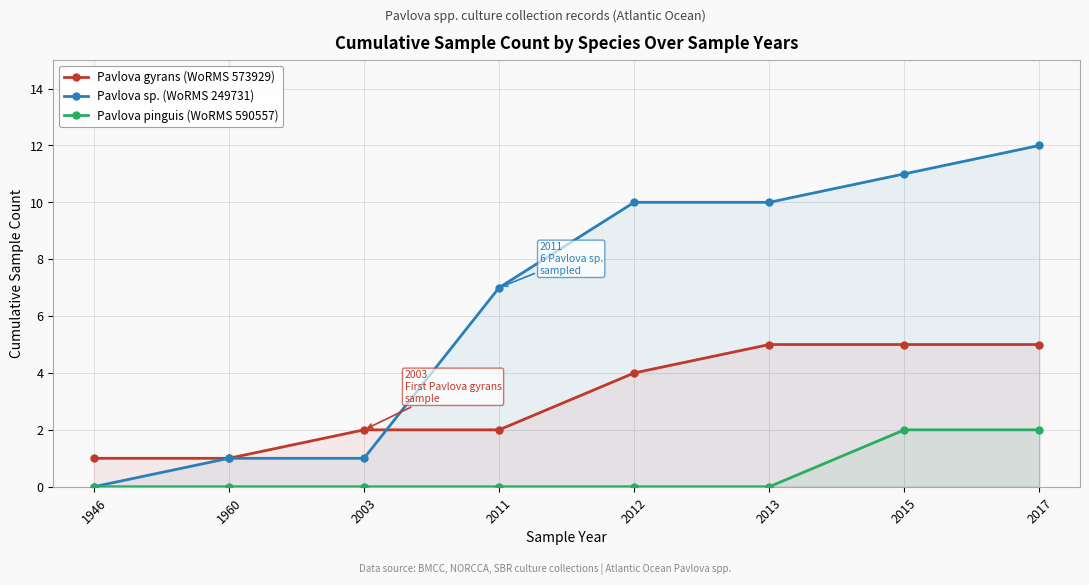

At 1960, list the series in order from largest to smallest.

Pavlova gyrans (WoRMS 573929), Pavlova sp. (WoRMS 249731), Pavlova pinguis (WoRMS 590557)